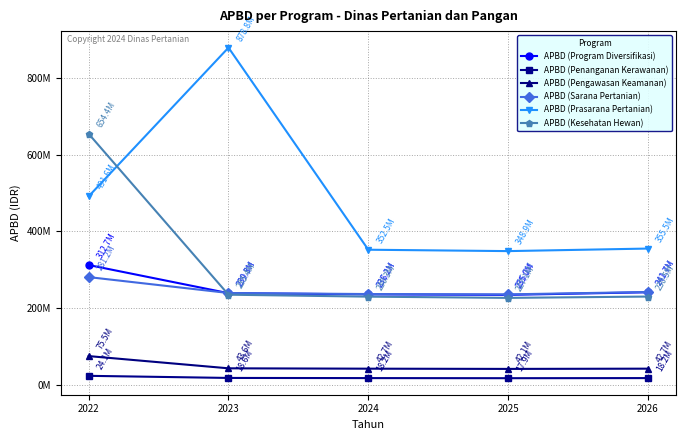

The value of APBD (Penanganan Kerawanan) at 2026 is 32503167. True or false?

False